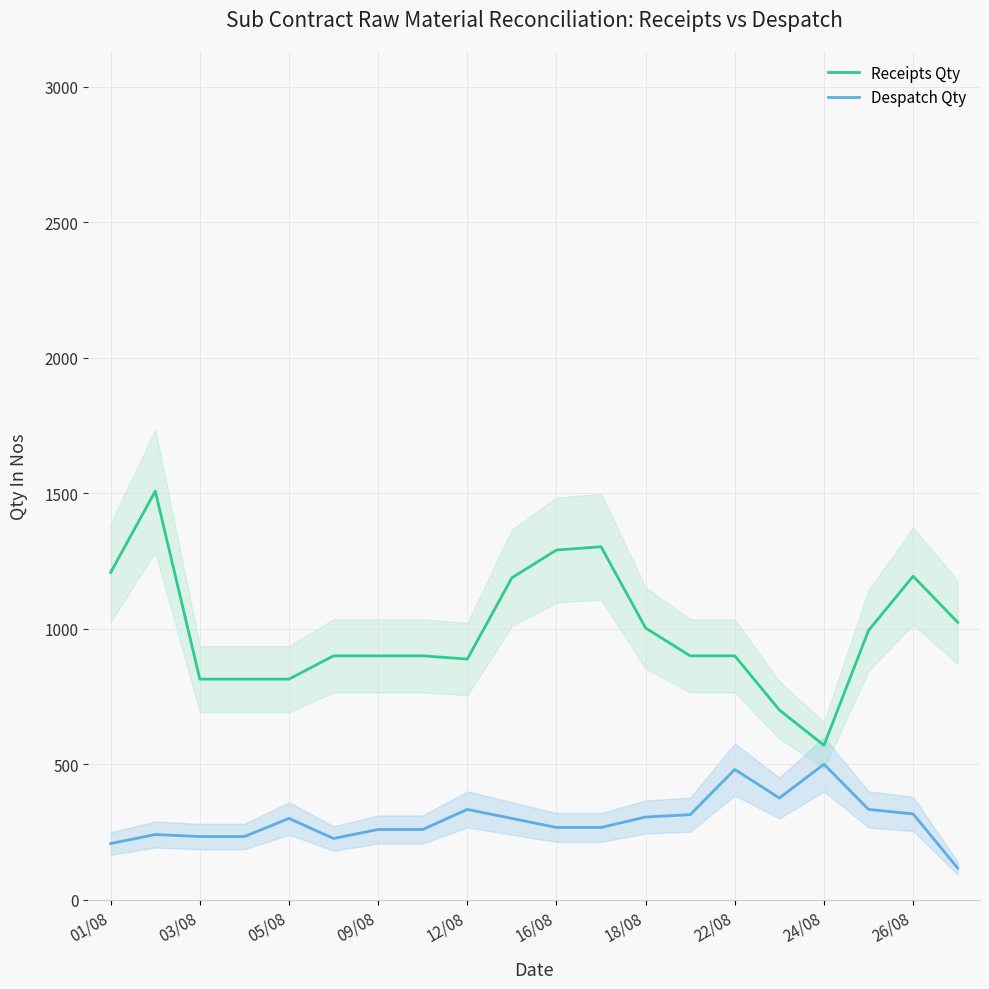

What value does the Despatch Qty series have at 26/08?

316.7